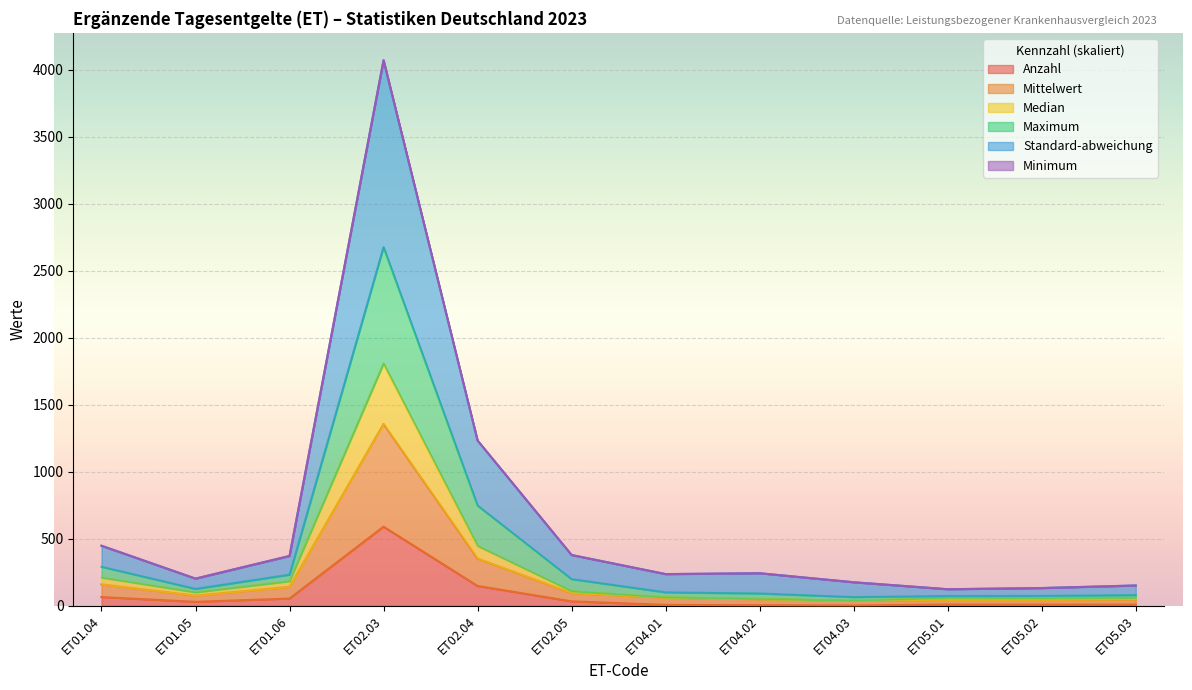

Between ET05.01 and ET05.03, which series saw the biggest shift?

Maximum